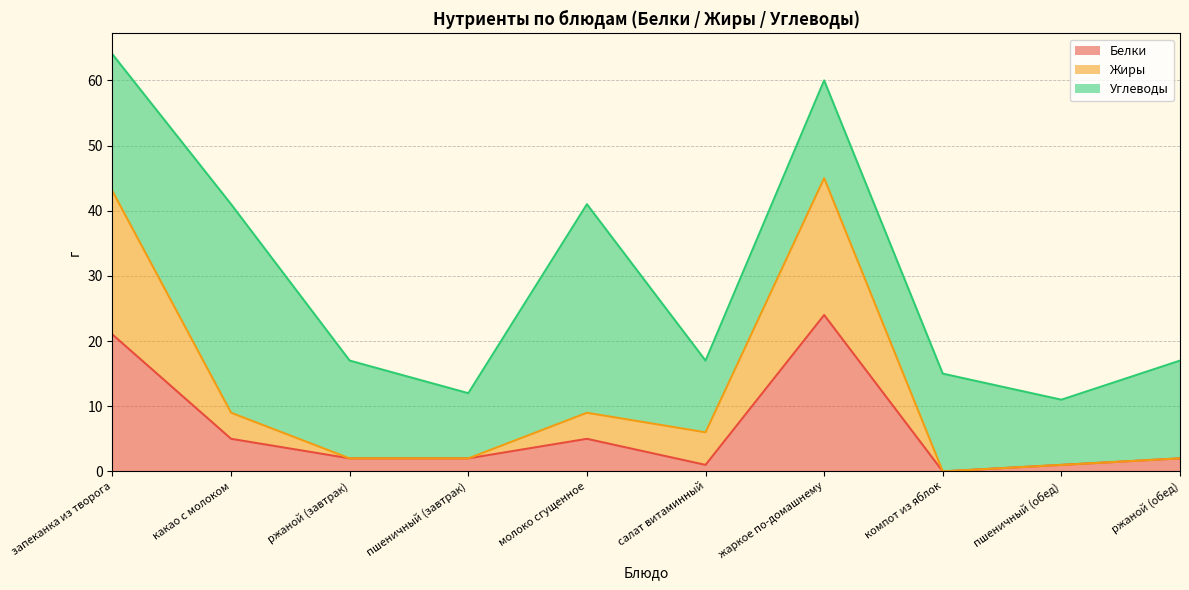

Where is Белки nearest to the value 12?

какао с молоком